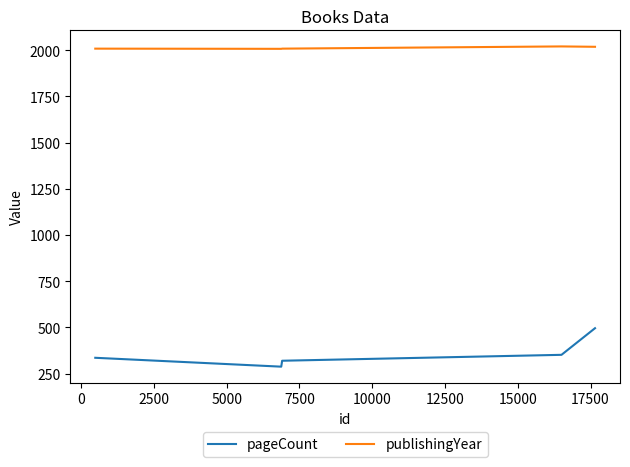

Which series has the largest total across all categories?

publishingYear